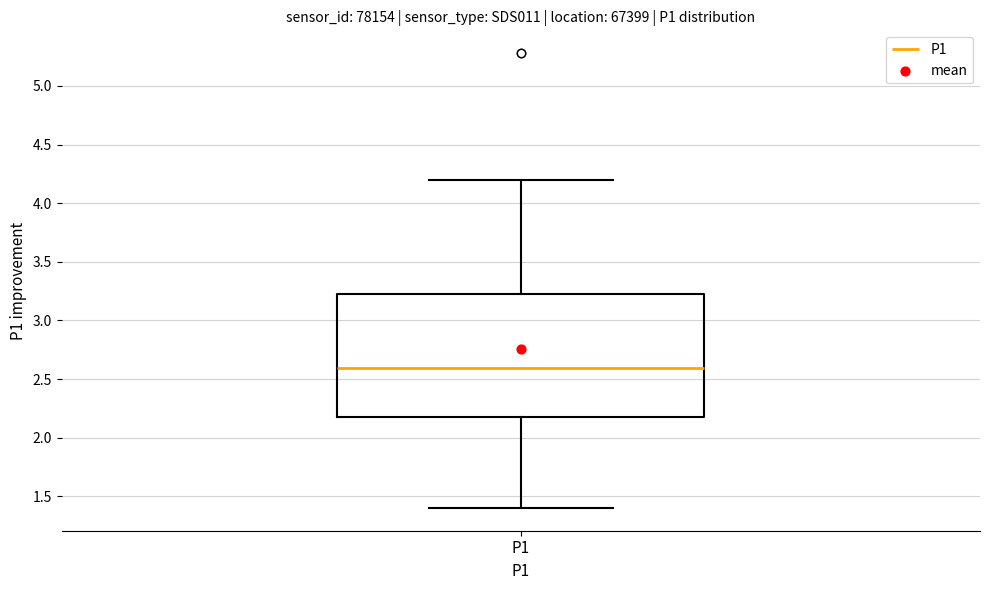

Where is the upper edge of the box for P1 on the y-axis? The values are not printed on the chart, so give them approximately, as read against the axis.

3.2